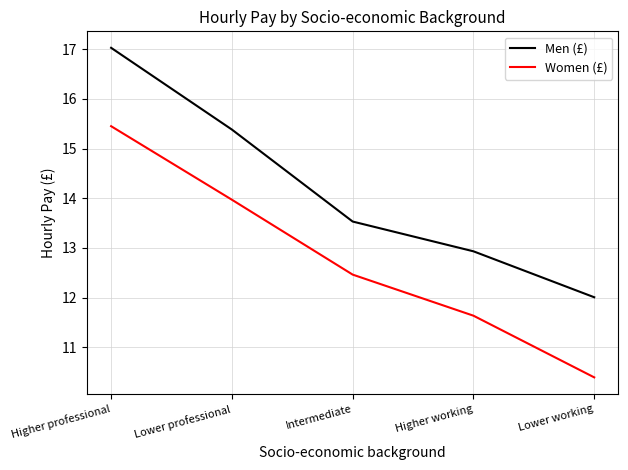

What position from the right is Lower professional?

4